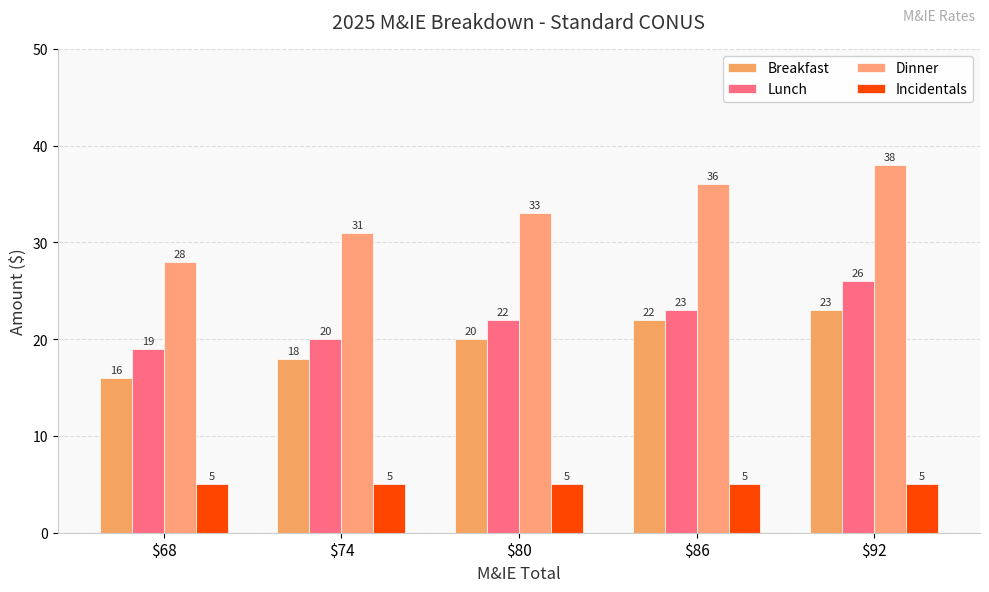

Reading left to right, extract all data points from this chart.

Breakfast: 16	18	20	22	23
Lunch: 19	20	22	23	26
Dinner: 28	31	33	36	38
Incidentals: 5	5	5	5	5